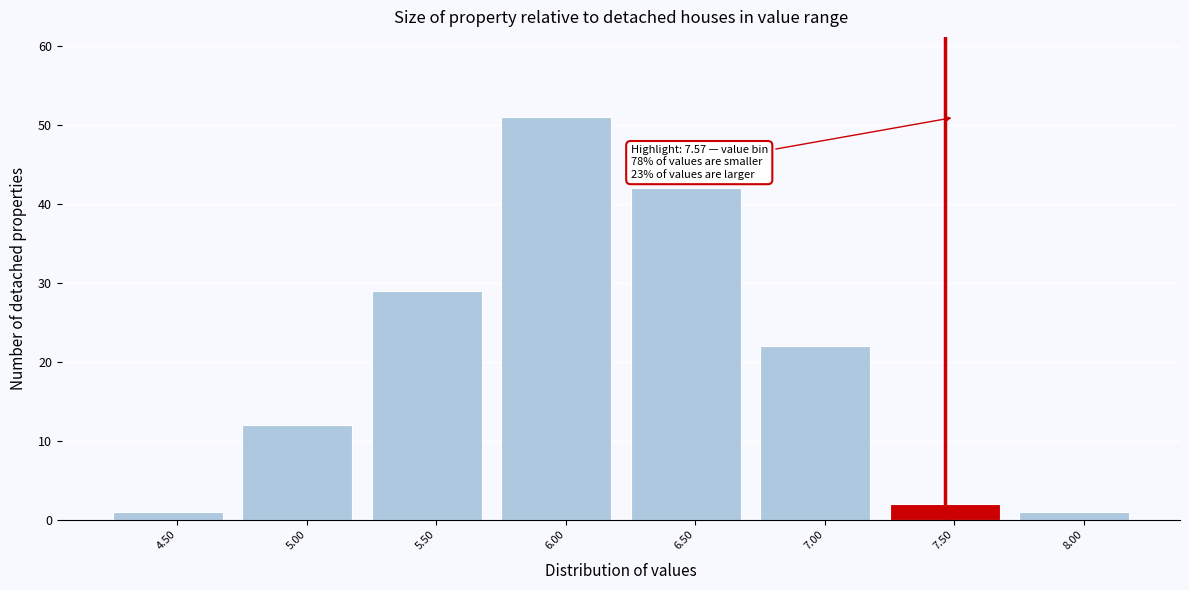

Reading right to left, list all the values displayed in this chart.

1	2	22	42	51	29	12	1